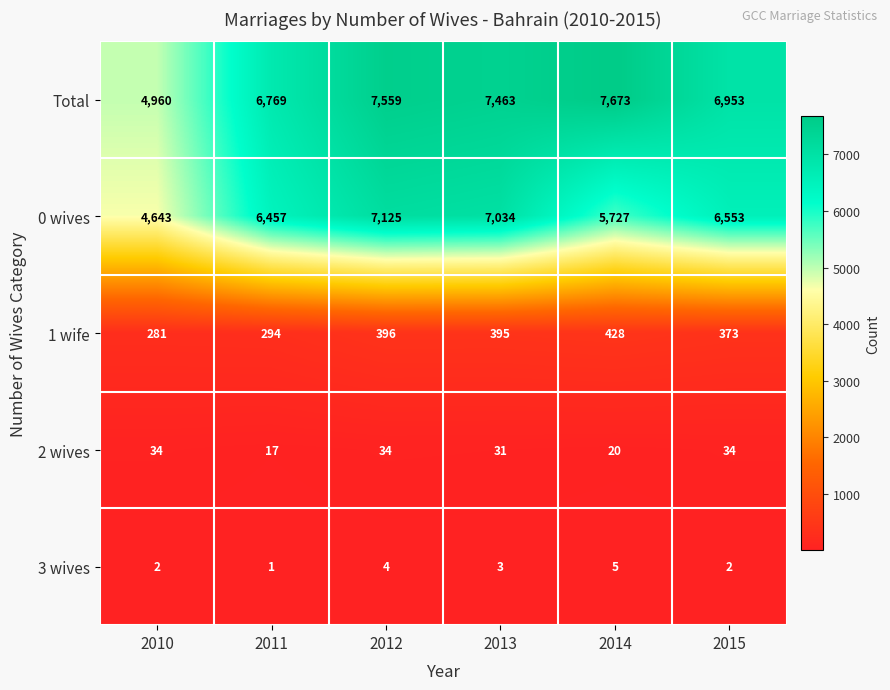

Which category has the highest value across all series?

2014